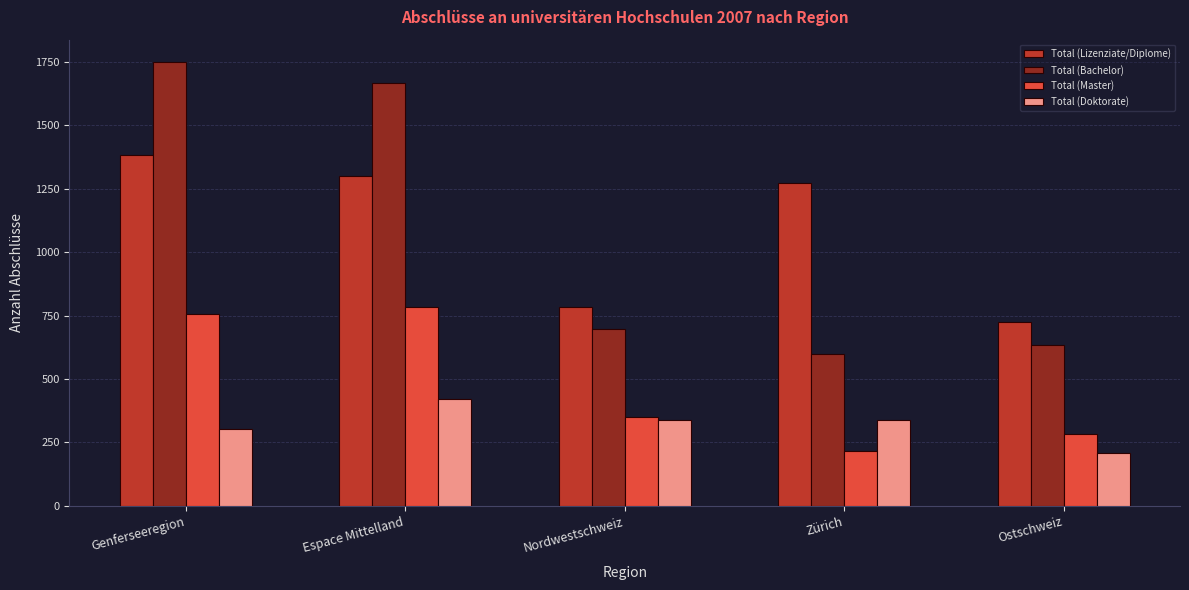

How many series are shown in this chart?

4